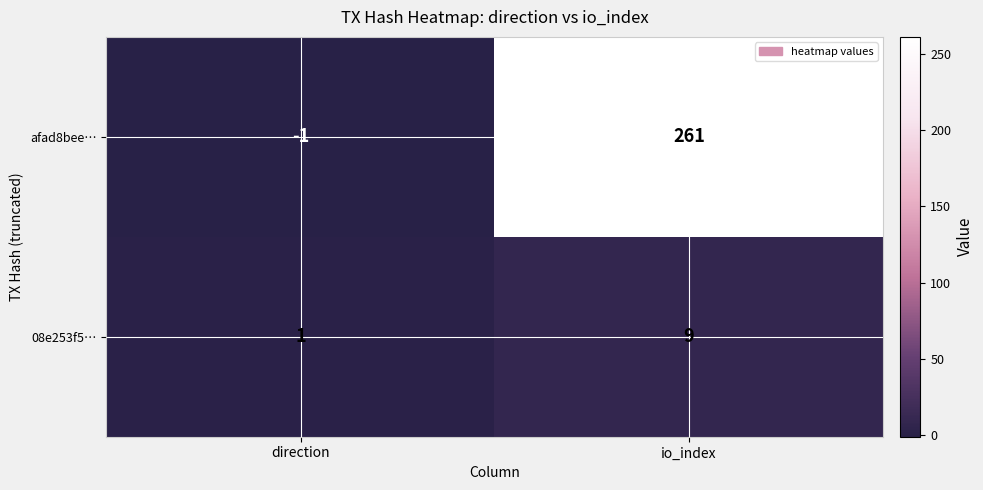

How many categories are shown in the chart?

2